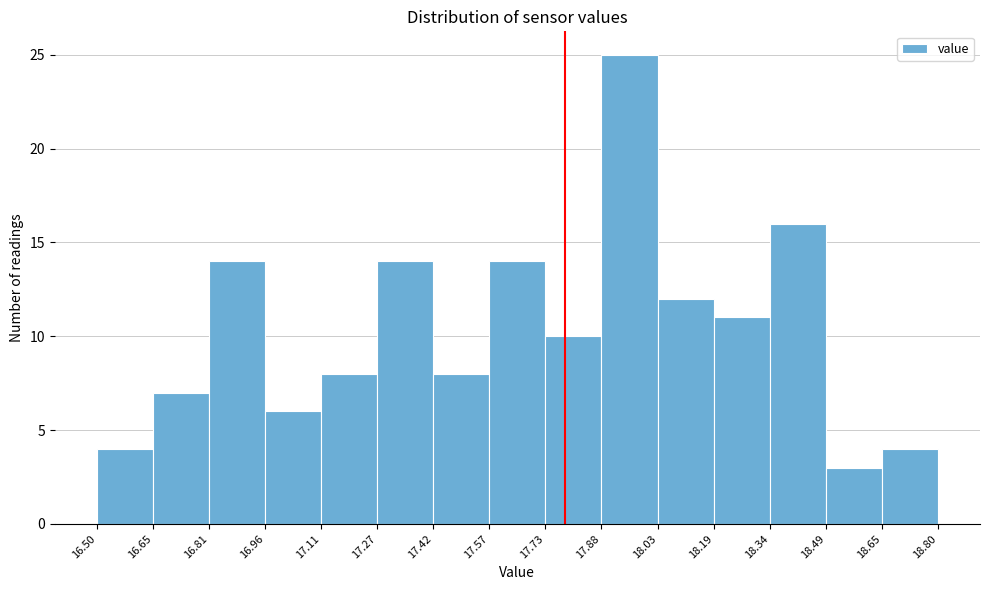

How tall is the bar that spans 17.73 to 17.88 on the x-axis? The values are not printed on the chart, so give them approximately, as read against the axis.

10